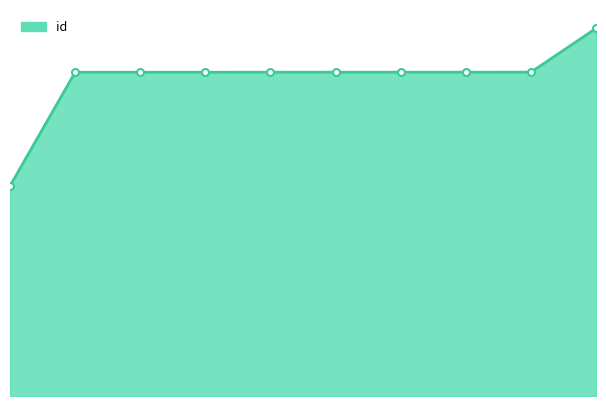

Which category has the lowest value across all series?

5364